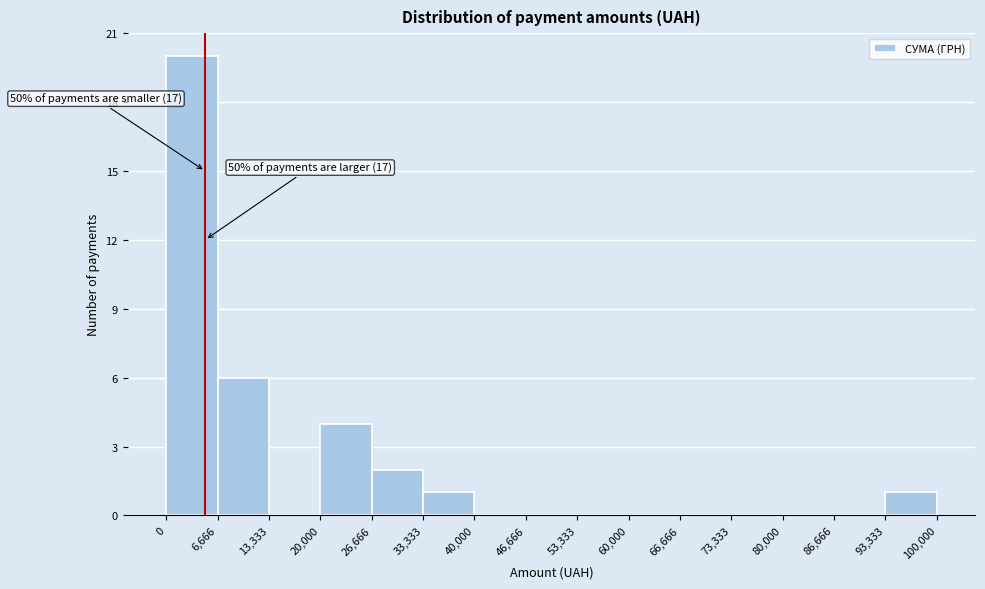

Which range on the x-axis has the tallest bar?

0 to 6,666